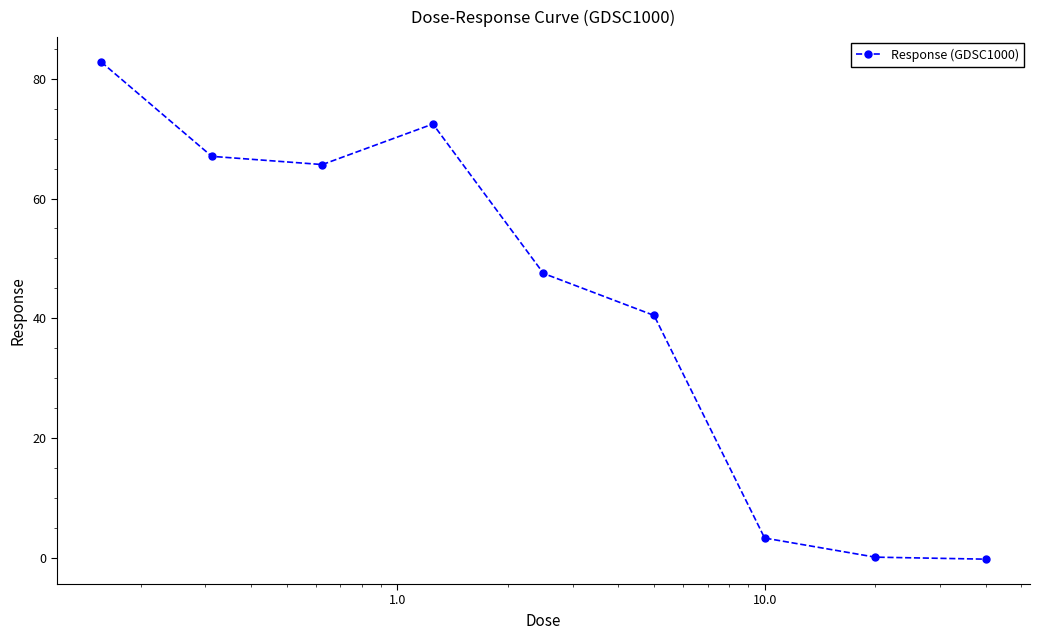

Does the chart display data point markers on the line(s)?

Yes